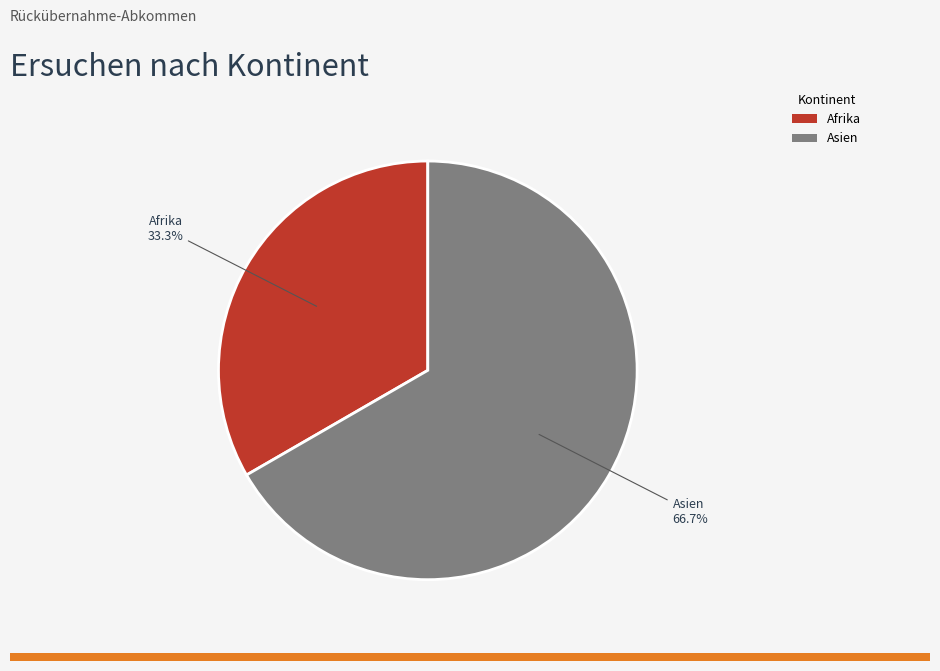

To the nearest percent, what is the difference between the largest and smallest slice percentages?

33%